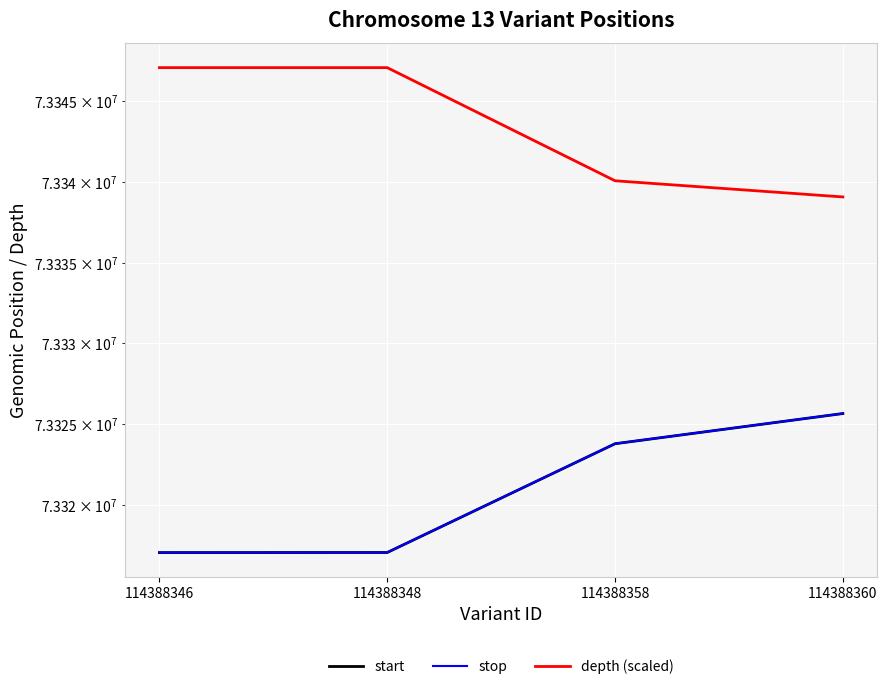

Is the value of start at 114388358 greater than the value of stop at 114388360?

No